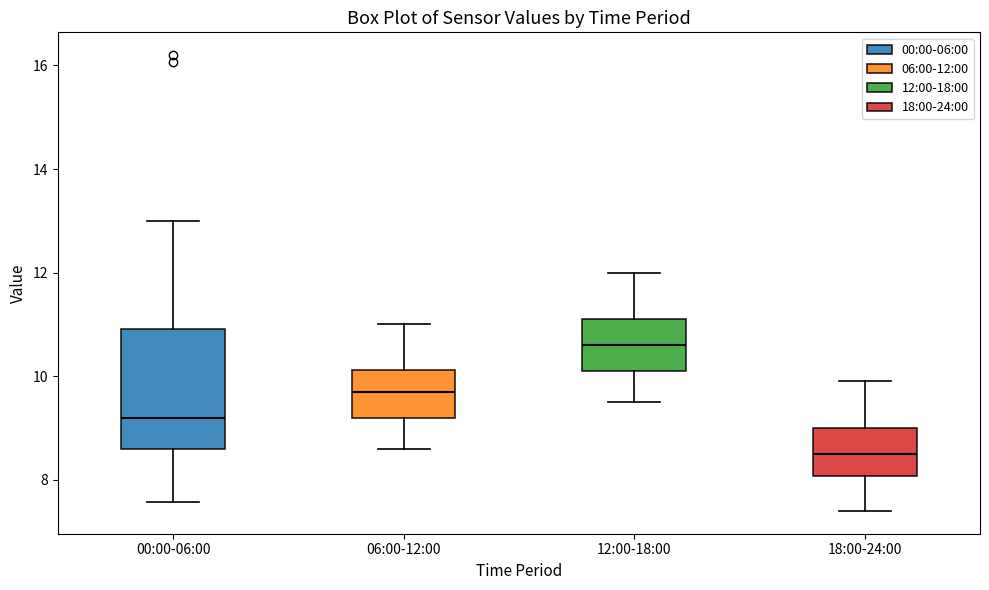

Where is the lower edge of the box for 18:00-24:00 on the y-axis? The values are not printed on the chart, so give them approximately, as read against the axis.

8.0